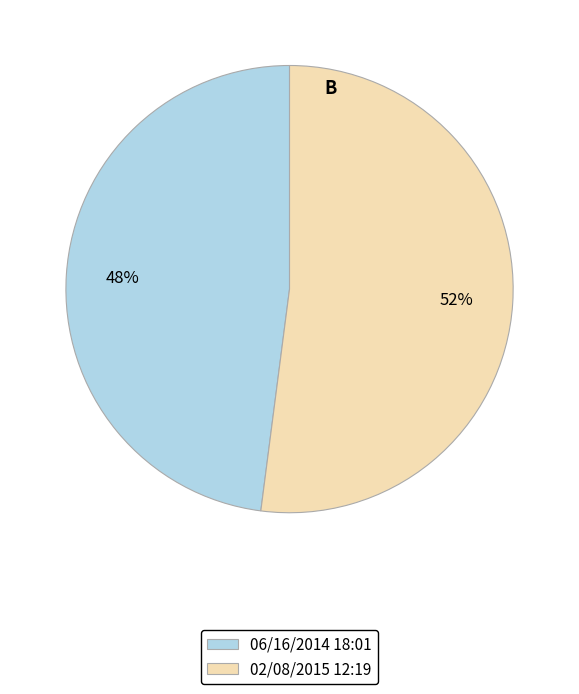

To the nearest percent, what portion does 02/08/2015 12:19 represent?

52%